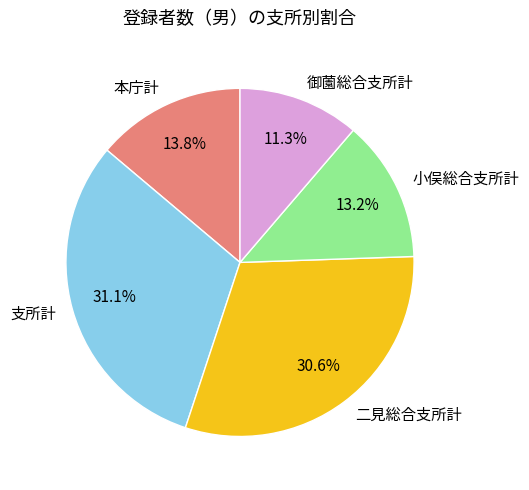

Does any single category account for the majority?

No